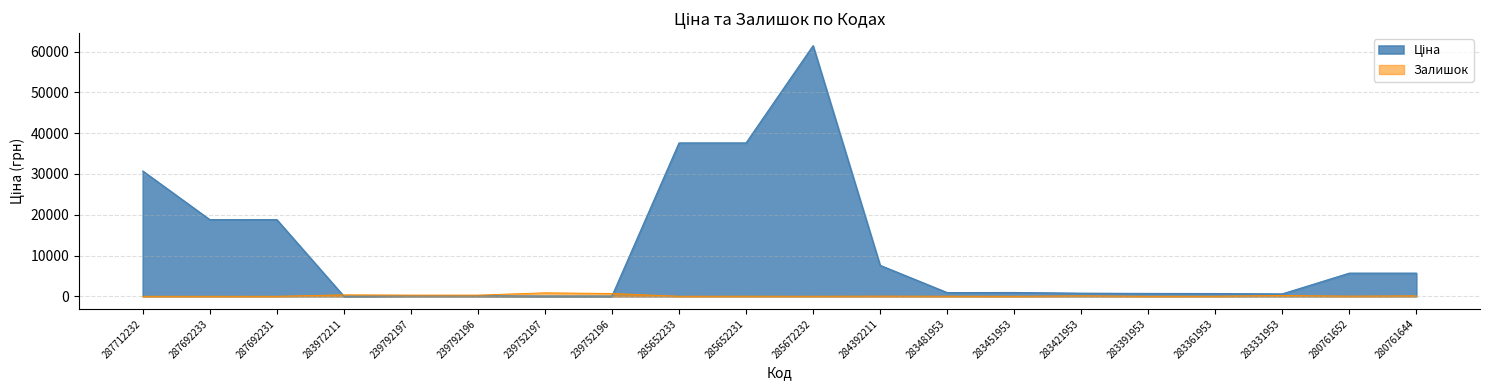

Does the chart display data point markers on the line(s)?

No